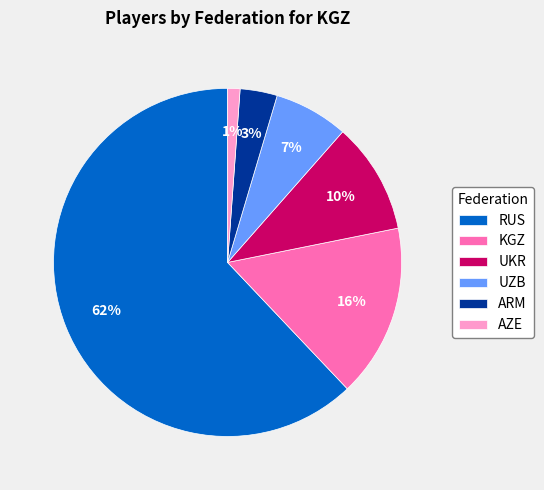

Rank the categories by value from highest to lowest.

RUS, KGZ, UKR, UZB, ARM, AZE